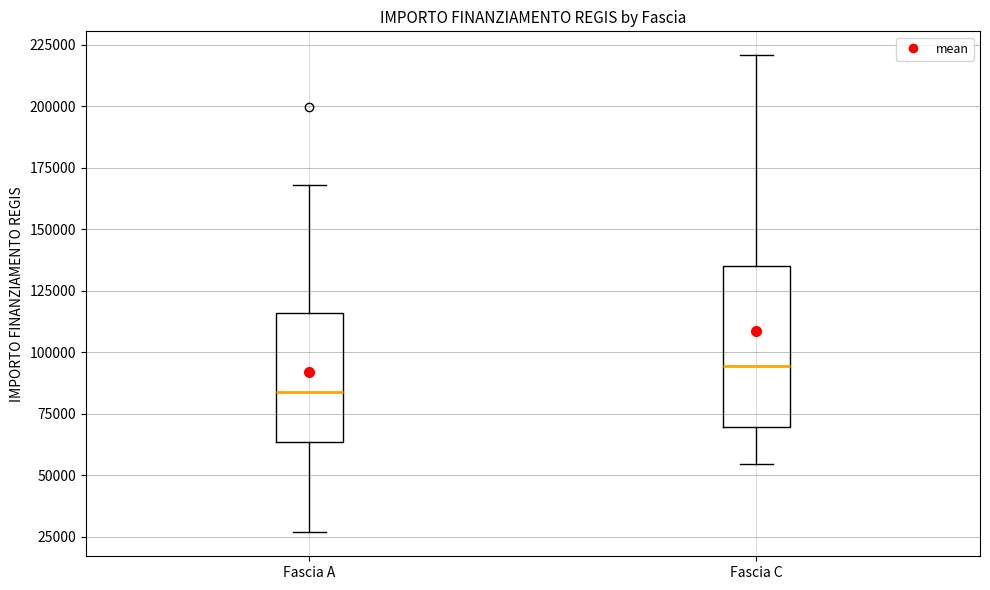

Comparing the boxes themselves (not the whiskers), which one is the tallest?

Fascia C